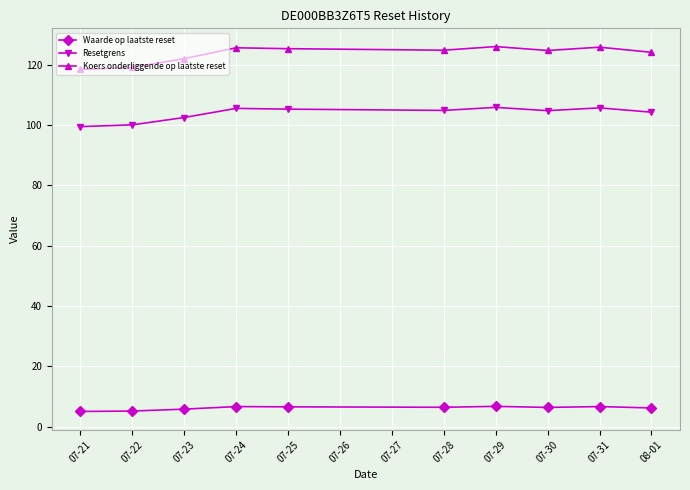

Which series has the largest range (max minus min)?

Koers onderliggende op laatste reset